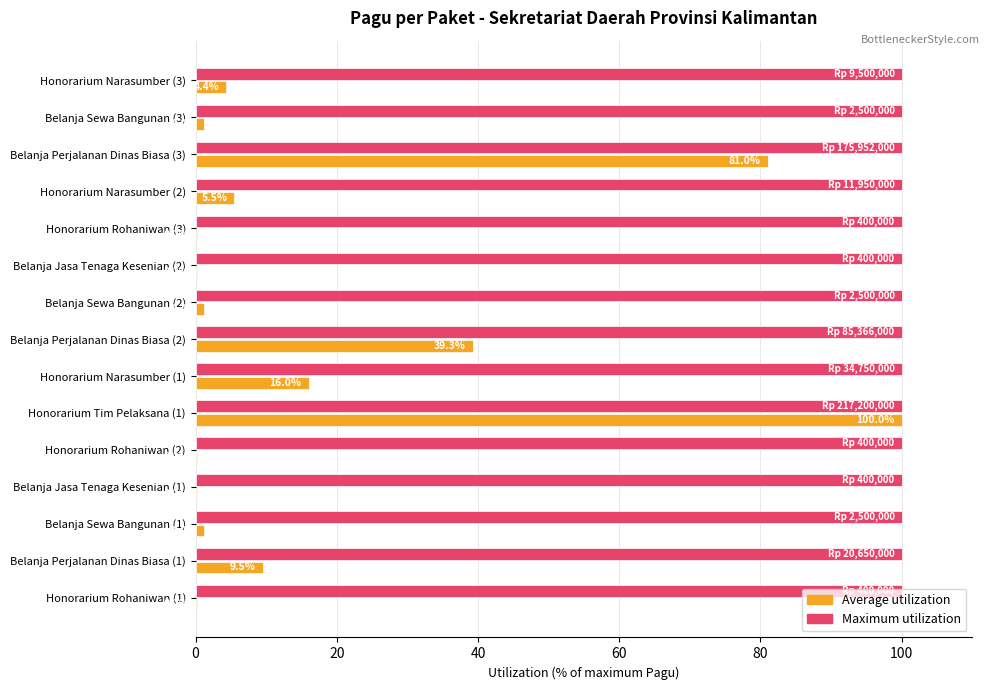

What is the total value across all series at Belanja Sewa Bangunan (3)?

101.2